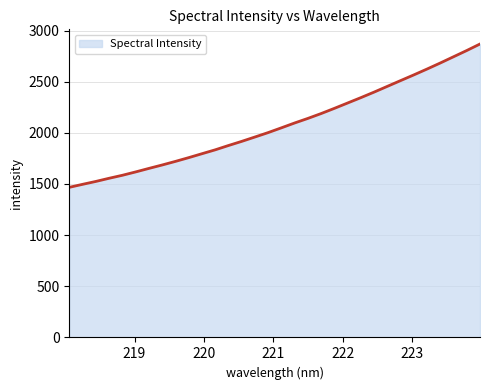

What is the smallest value displayed?

1467.3